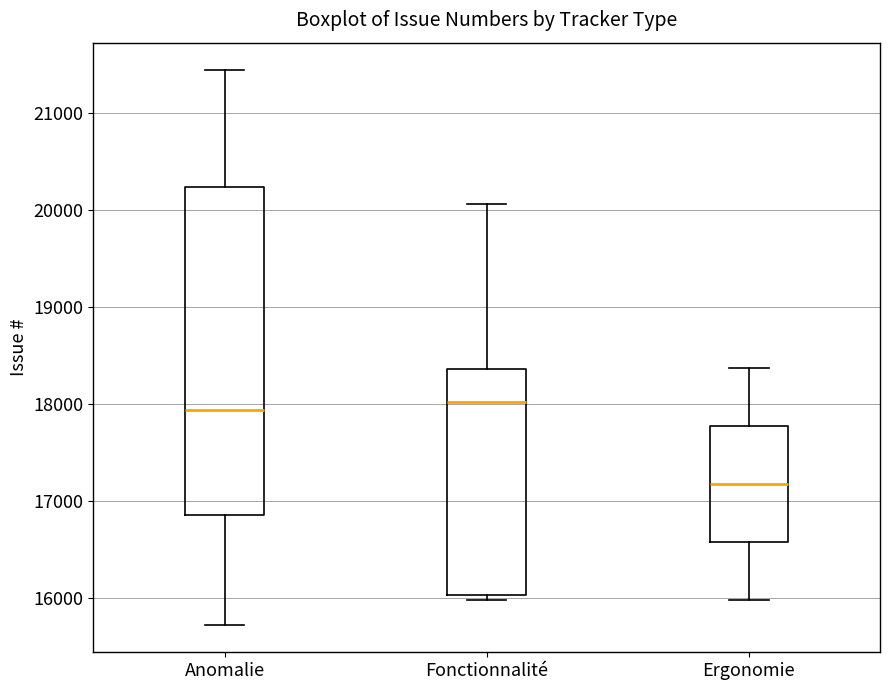

Comparing the boxes themselves (not the whiskers), which one is the tallest?

Anomalie